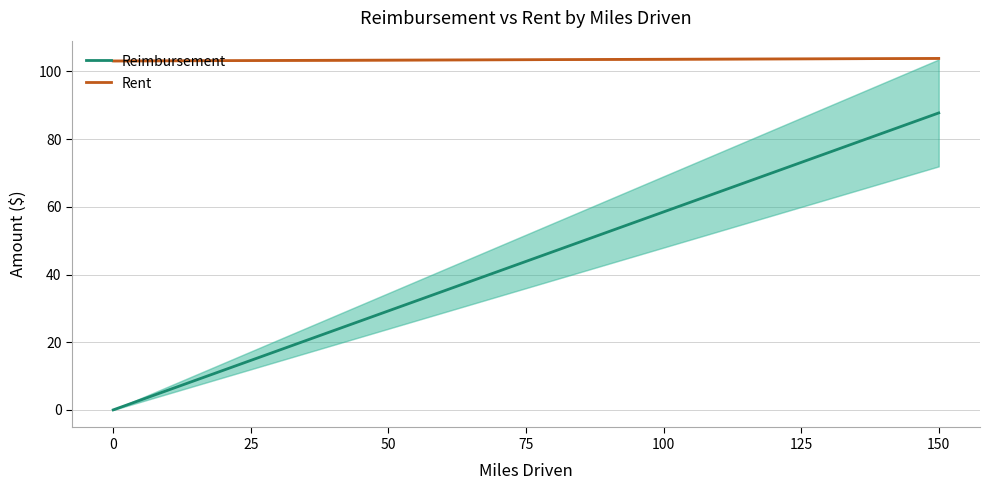

True or false: Rent and Reimbursement intersect in this chart.

False